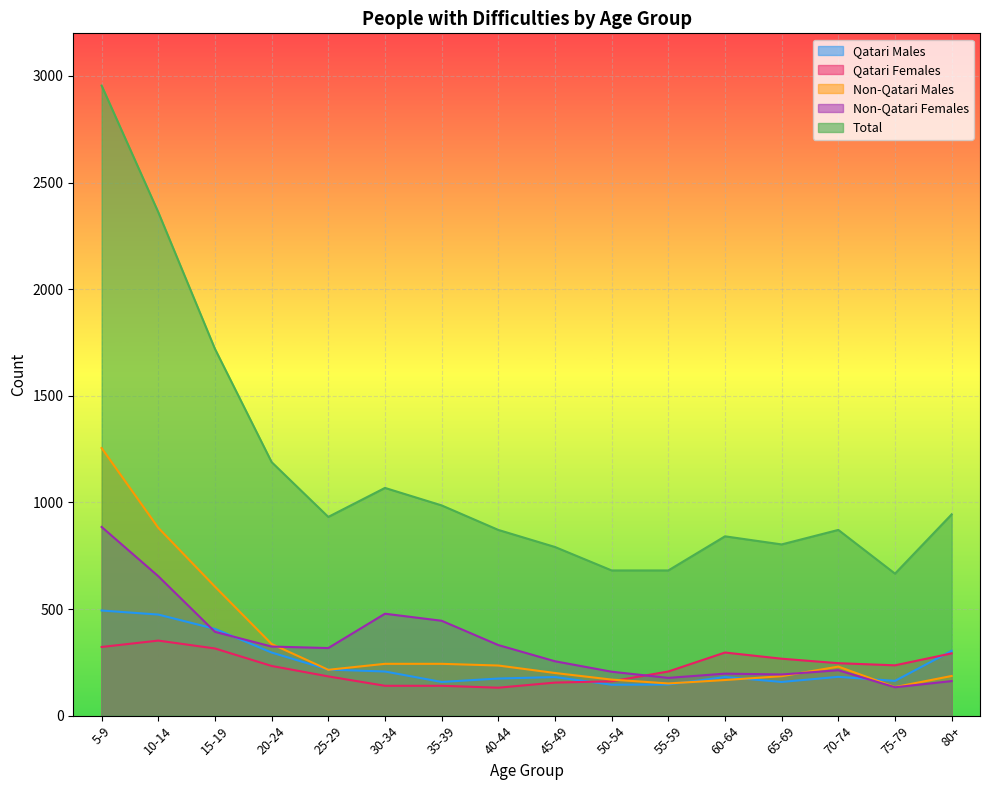

What is the difference between the second highest and second lowest values in the Non-Qatari Males series?

730